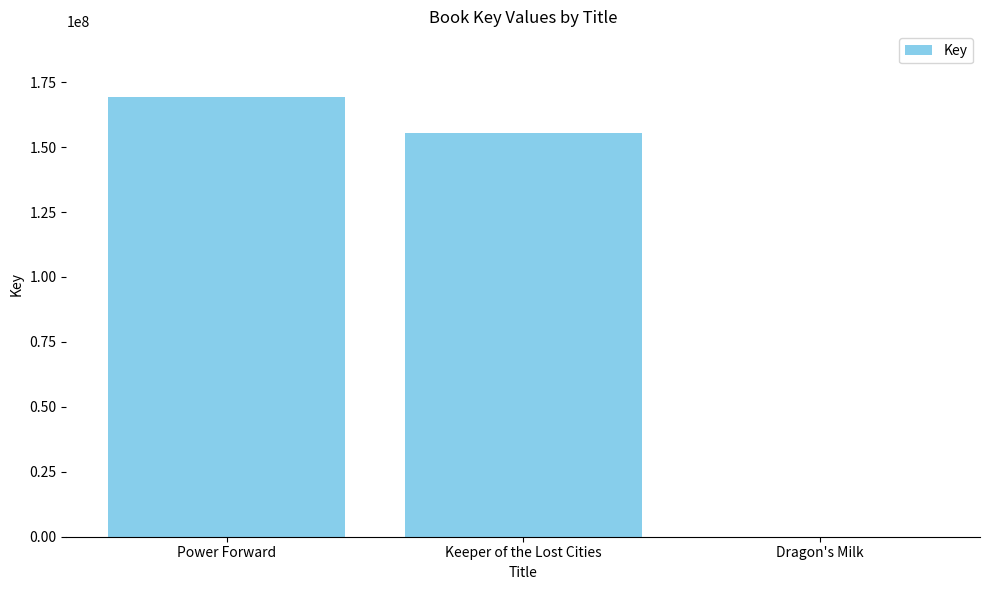

What is the change in value from Power Forward to Keeper of the Lost Cities?

-13939164